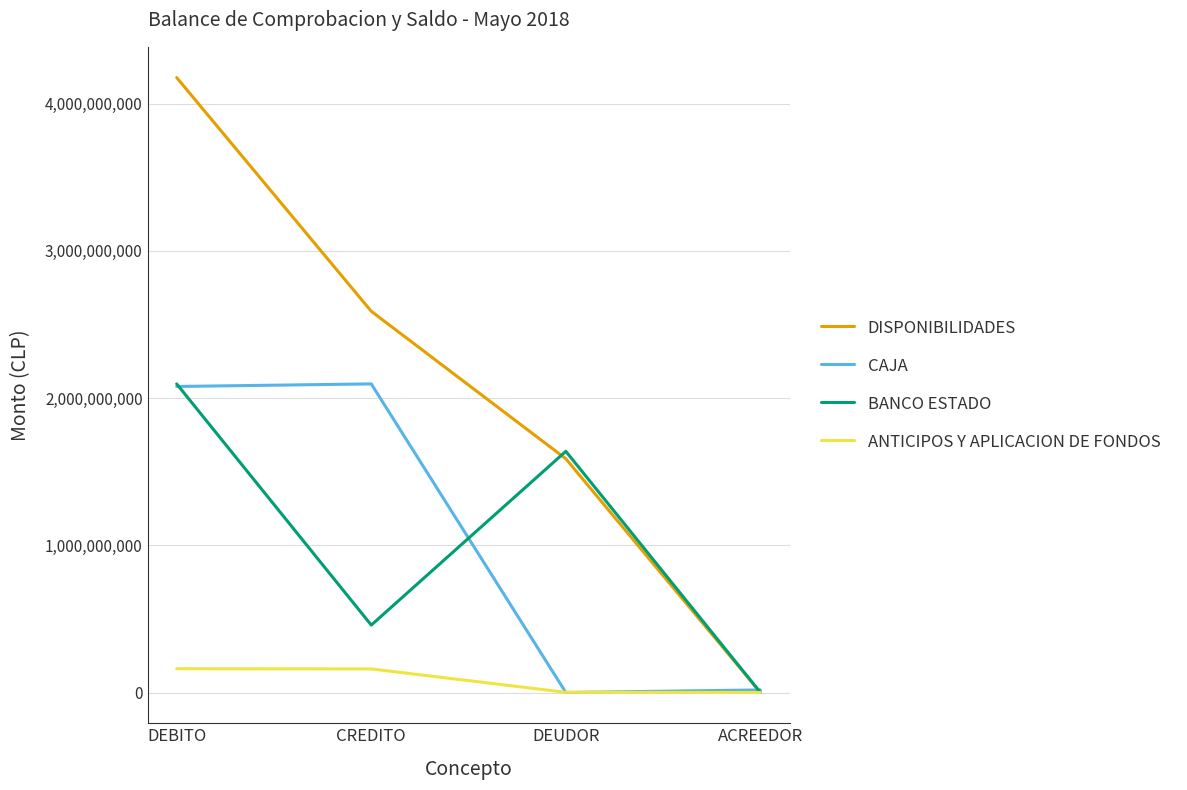

At which category is the sum across all series the highest?

DEBITO